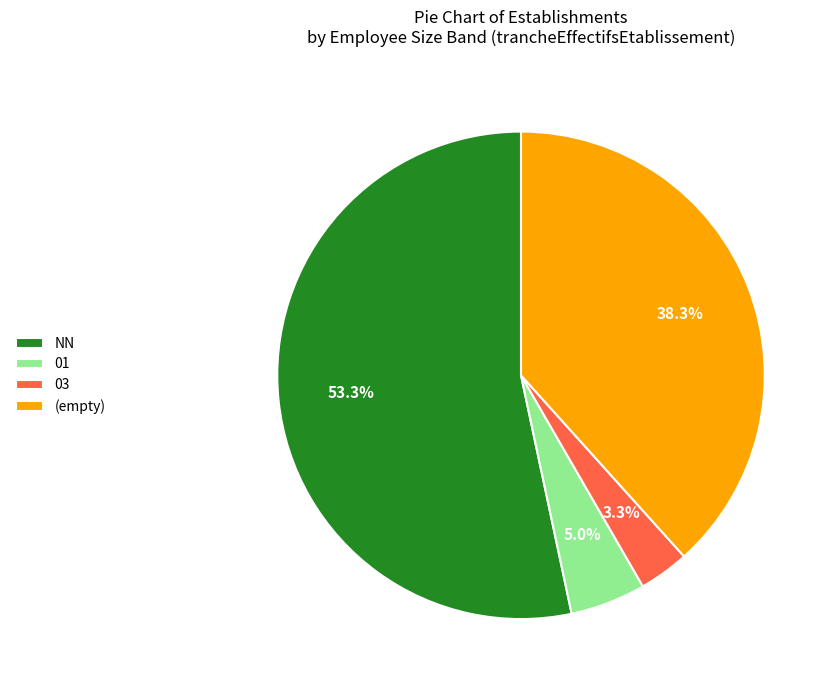

Rank the categories by value from lowest to highest.

03, 01, (empty), NN